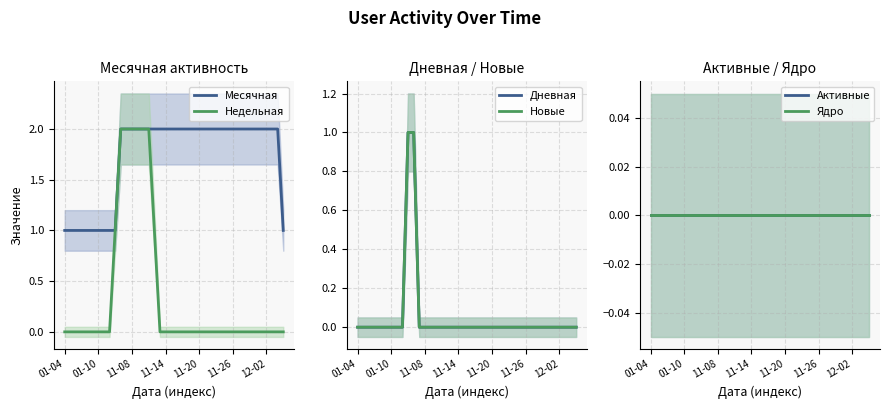

How many data points in Недельная are above 0?

8